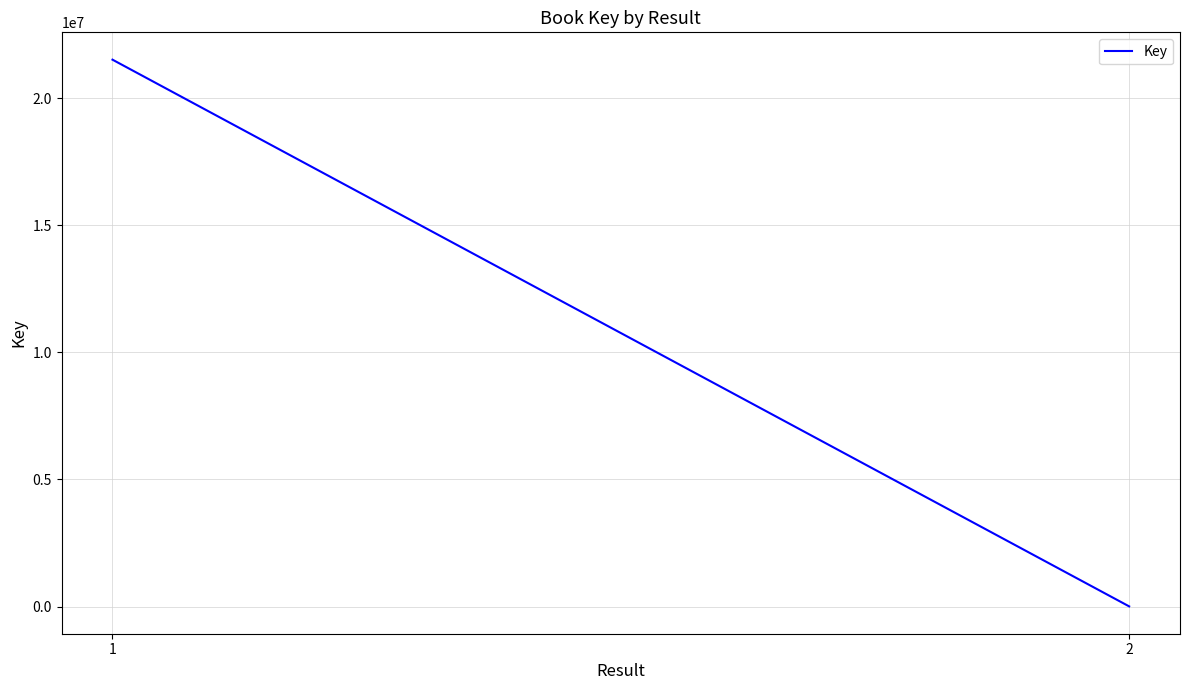

Count the values in the range 4996 to 21519162.

2